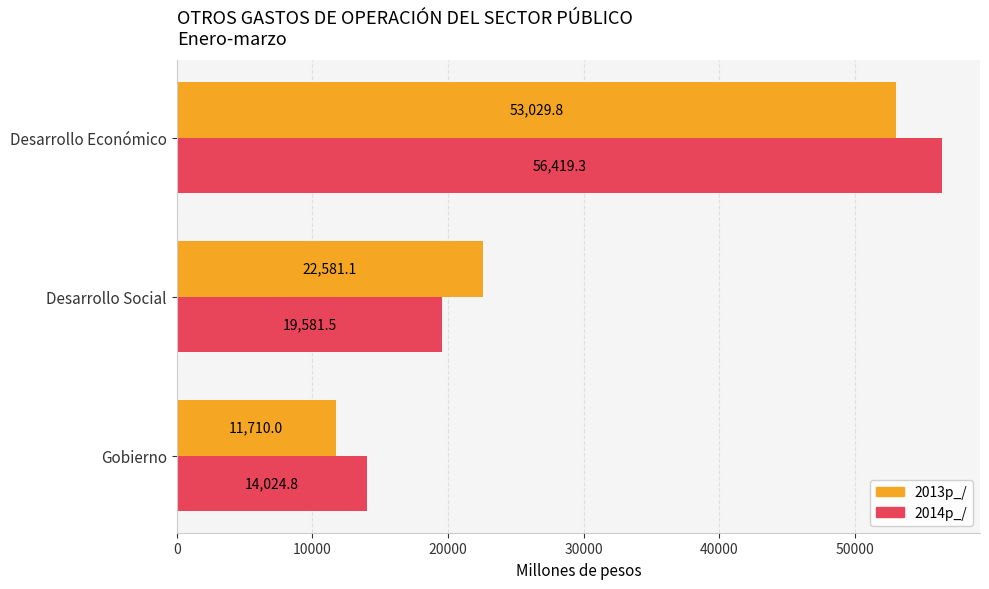

What is the greatest value displayed?

56419.3